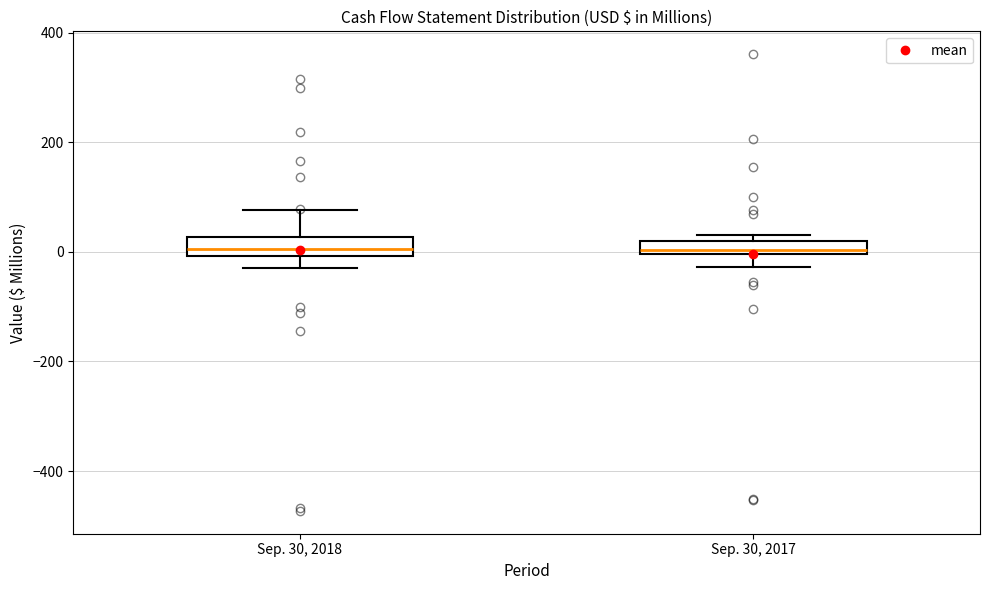

Where is the lower edge of the box for Sep. 30, 2018 on the y-axis? The values are not printed on the chart, so give them approximately, as read against the axis.

0